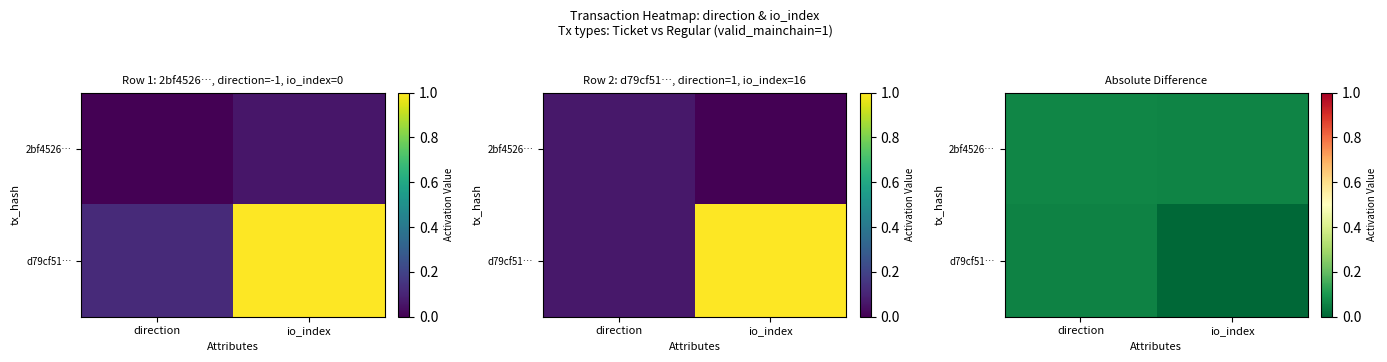

Rank the categories by 2bf4526… value from lowest to highest.

io_index, direction